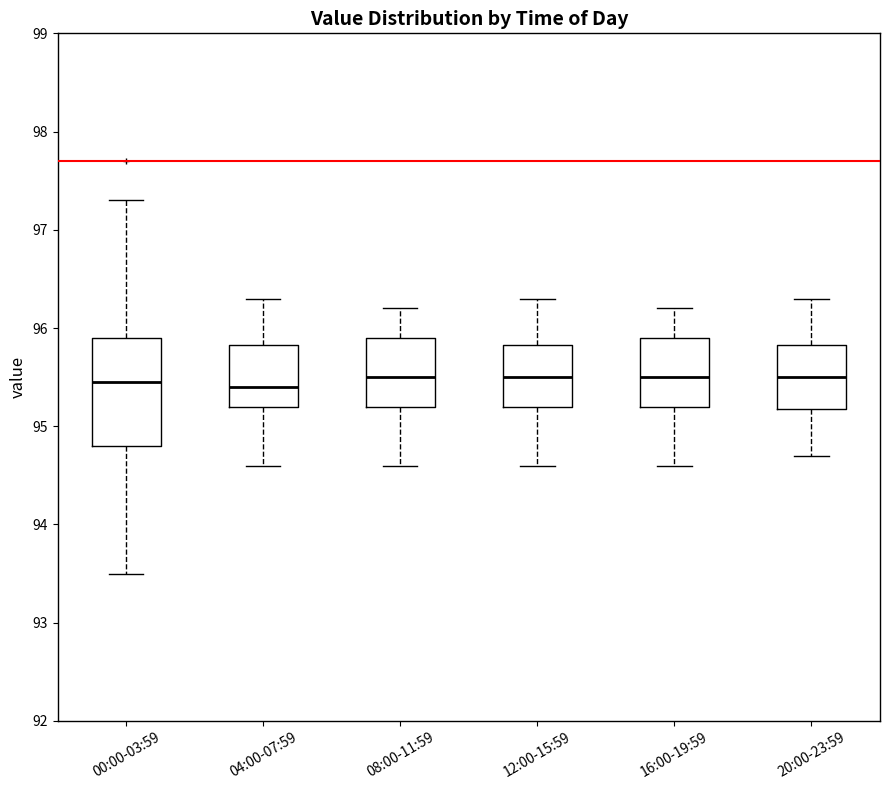

Reading left to right, read every box against the y-axis: the position of its median line, the range the box covers, and the ends of its whiskers. The values are not printed on the chart, so give them approximately, as read against the axis.

00:00-03:59: median 95.5, box 94.8 to 95.9, whiskers 93.5 to 97.3
04:00-07:59: median 95.4, box 95.2 to 95.8, whiskers 94.6 to 96.3
08:00-11:59: median 95.5, box 95.2 to 95.9, whiskers 94.6 to 96.2
12:00-15:59: median 95.5, box 95.2 to 95.8, whiskers 94.6 to 96.3
16:00-19:59: median 95.5, box 95.2 to 95.9, whiskers 94.6 to 96.2
20:00-23:59: median 95.5, box 95.2 to 95.8, whiskers 94.7 to 96.3